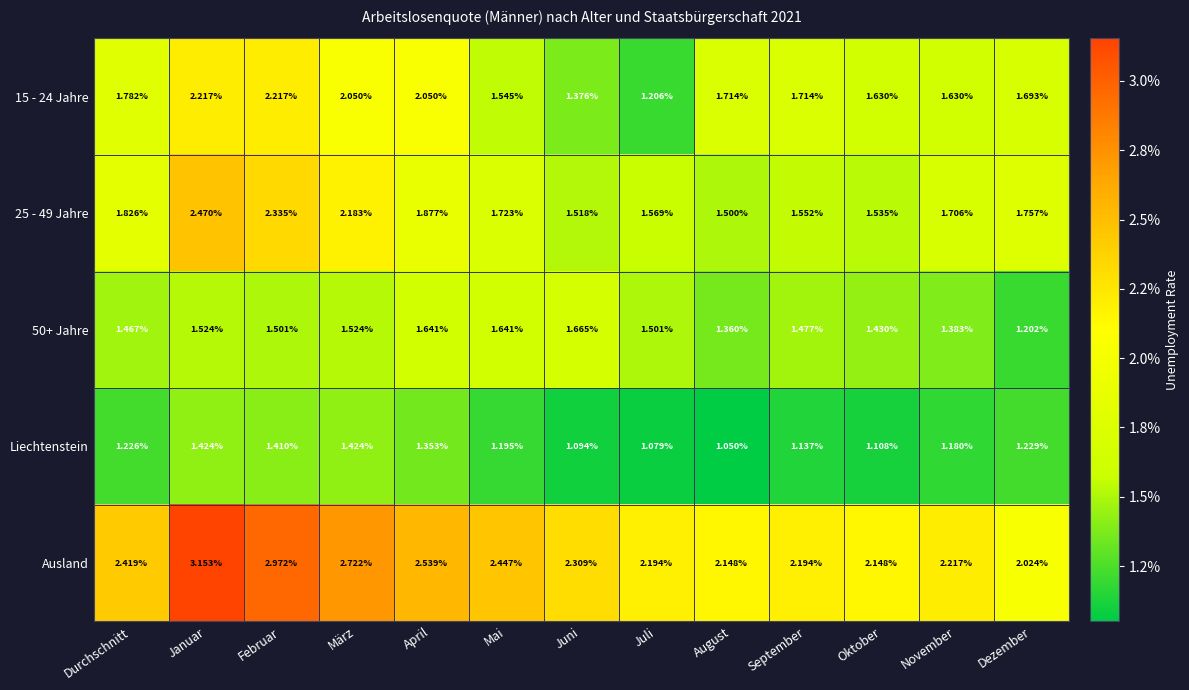

At which label is 25 - 49 Jahre closest to 1?

August